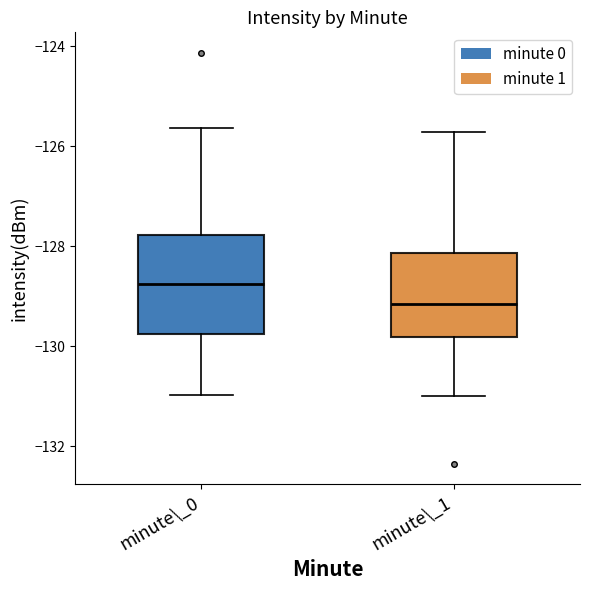

Where does the lower whisker of the box for minute\_0 end on the y-axis? The values are not printed on the chart, so give them approximately, as read against the axis.

-131.0